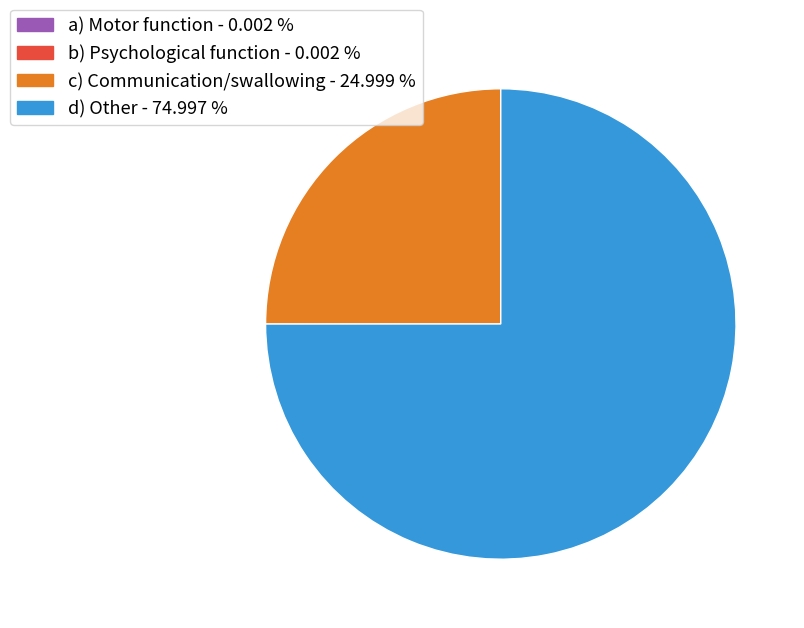

Which category accounts for the majority?

d) Other